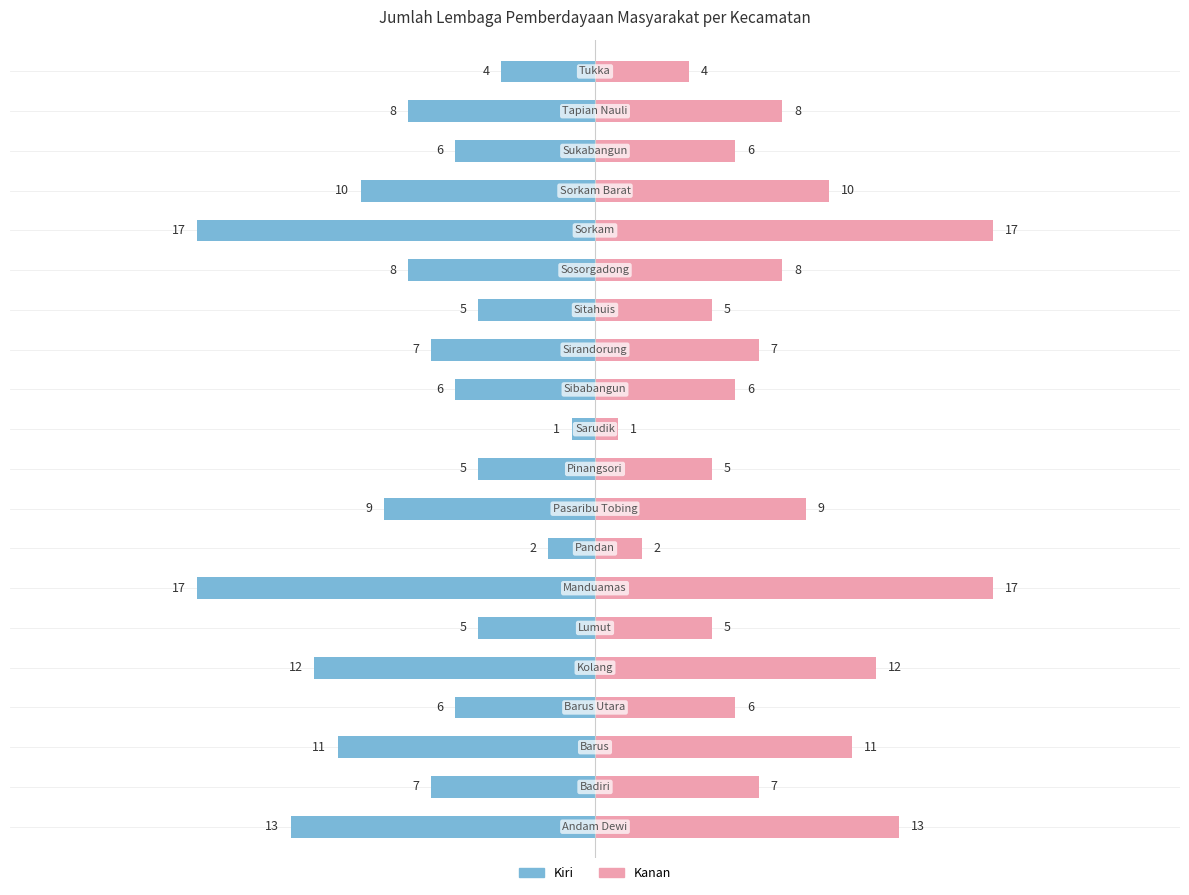

What is the value of the 11th bar from the left?

1